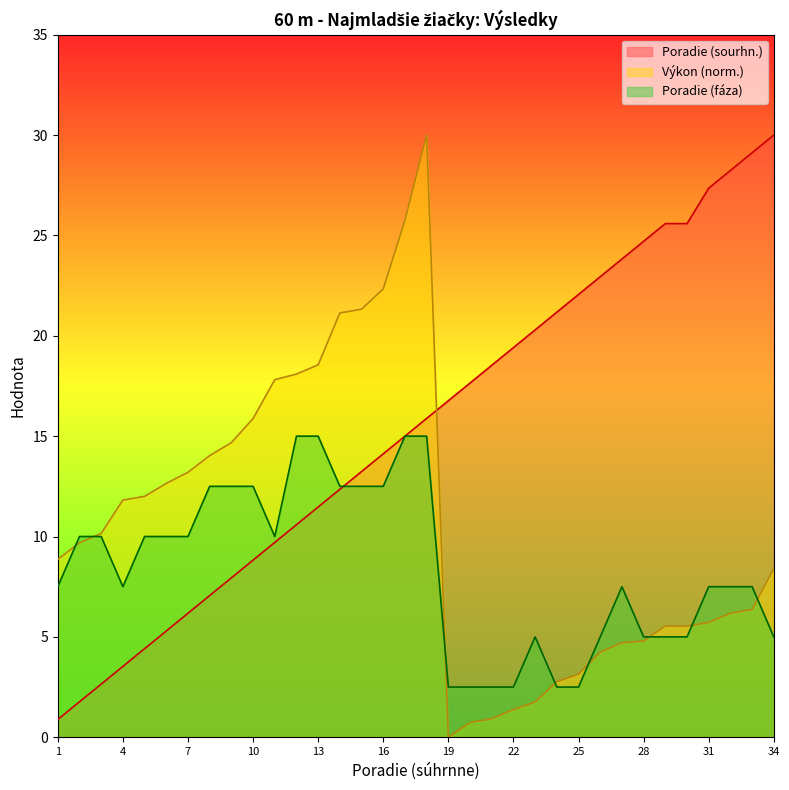

What is the sum of all Vykon values?

360.2